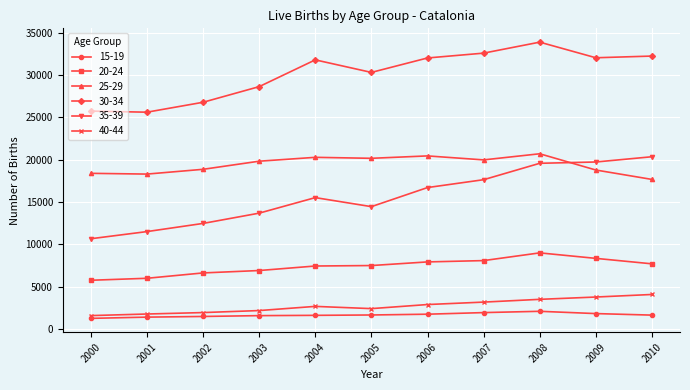

True or false: 15-19 and 40-44 cross at least once.

False